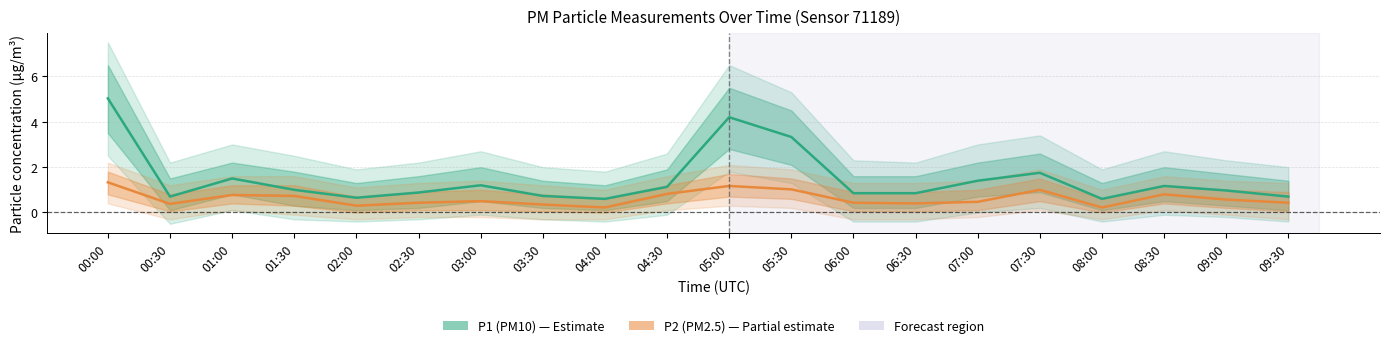

In P1 (PM10), how many points are lower than both neighbors (excluding endpoints)?

4